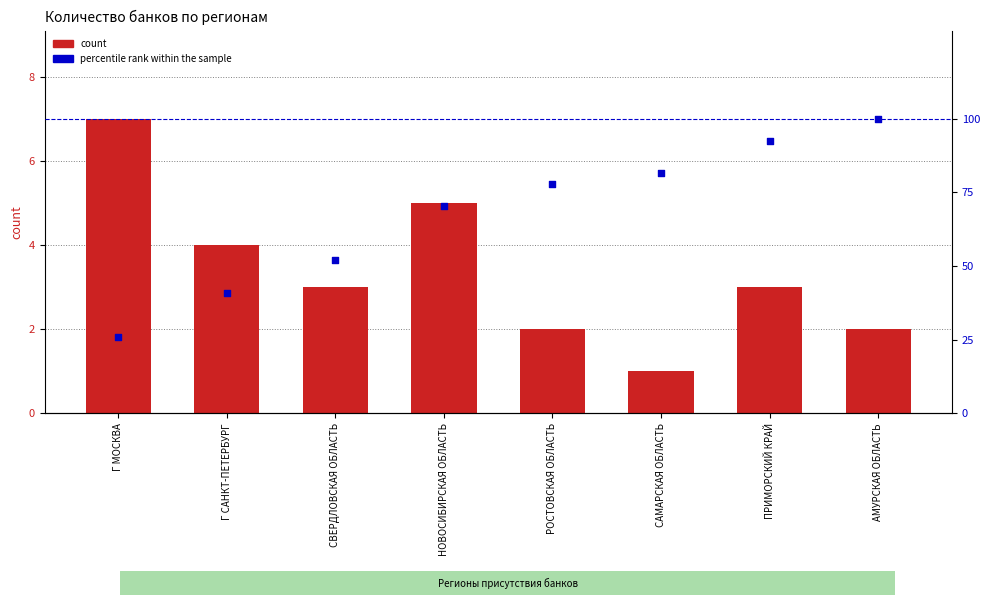

Which series has the largest Y range (max minus min)?

percentile rank within the sample